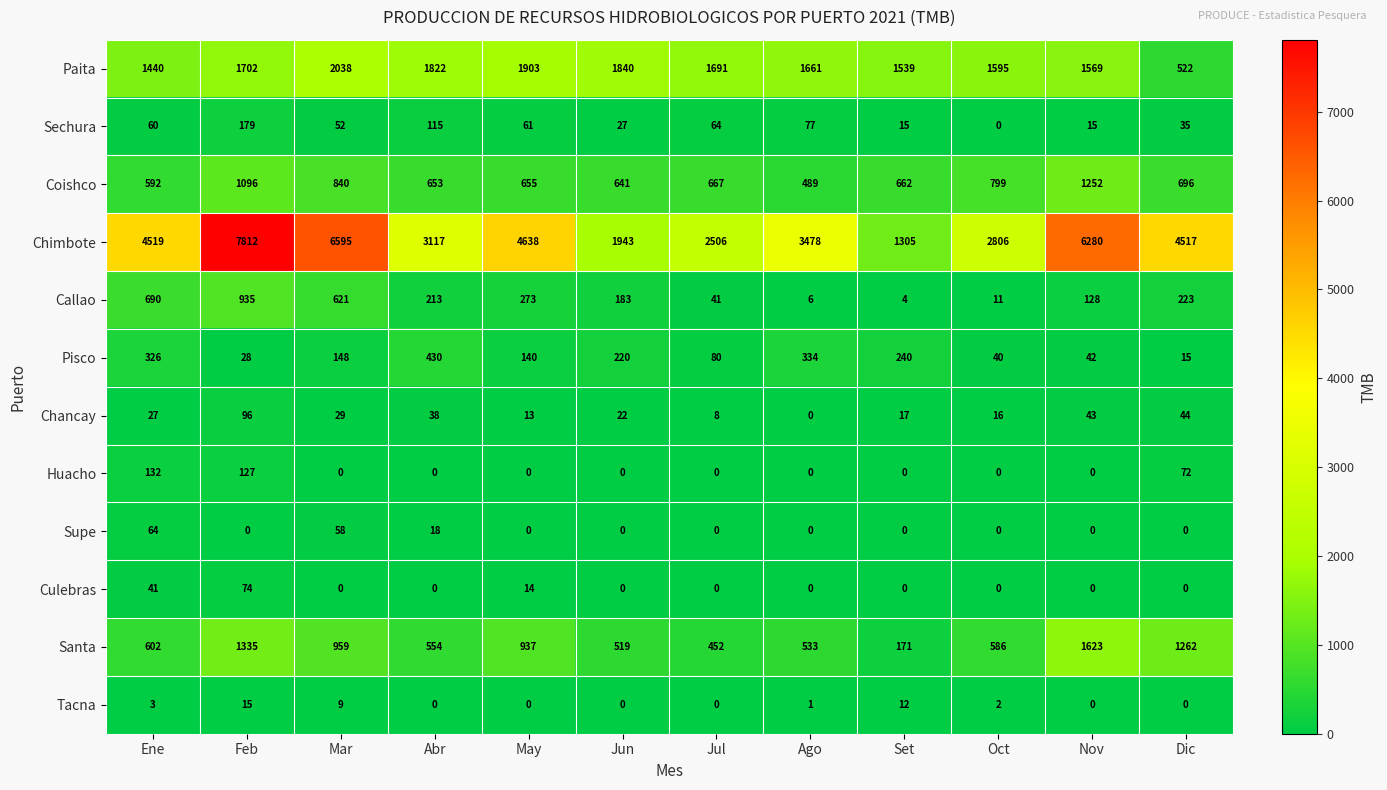

The Coishco series shows 662 at Set. True or false?

True